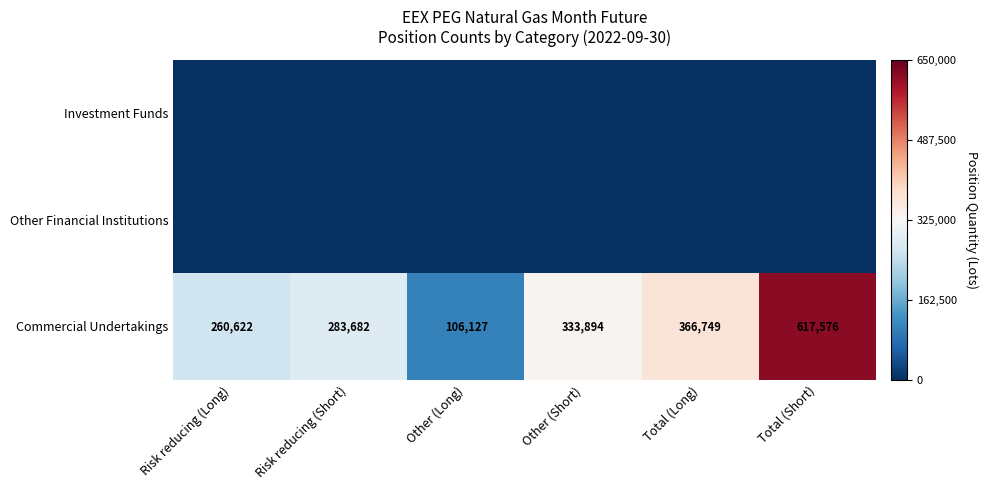

List the labels in order of Commercial Undertakings value, smallest first.

Other (Long), Risk reducing (Long), Risk reducing (Short), Other (Short), Total (Long), Total (Short)